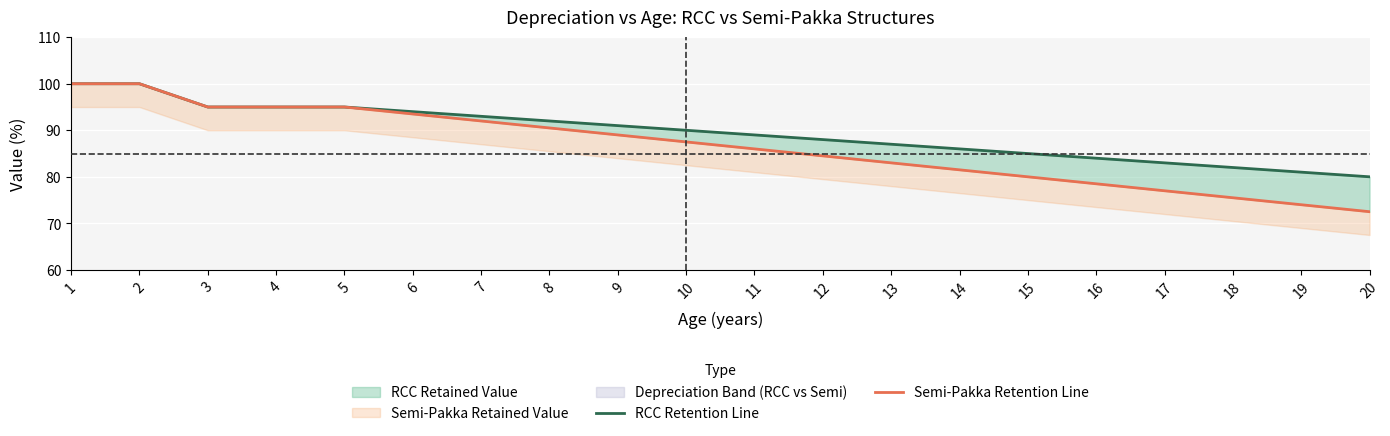

What is the total value across all series at 16?

162.5